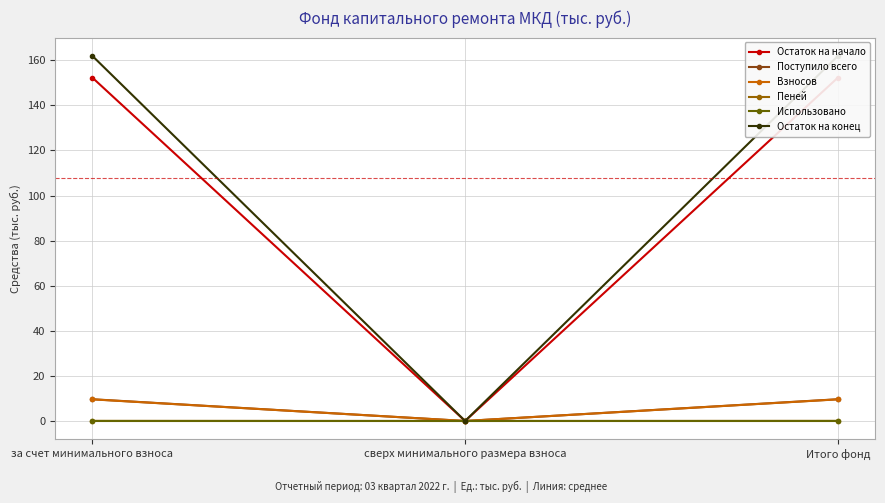

Reading left to right, extract all data points from this chart.

Остаток на начало: за счет минимального взноса=152.3	сверх минимального размера взноса=0.0	Итого фонд=152.3
Поступило всего: за счет минимального взноса=9.6	сверх минимального размера взноса=0.0	Итого фонд=9.6
Взносов: за счет минимального взноса=9.6	сверх минимального размера взноса=0.0	Итого фонд=9.6
Пеней: за счет минимального взноса=0.1	сверх минимального размера взноса=0.0	Итого фонд=0.1
Использовано: за счет минимального взноса=0.0	сверх минимального размера взноса=0.0	Итого фонд=0.0
Остаток на конец: за счет минимального взноса=162.0	сверх минимального размера взноса=0.0	Итого фонд=162.0